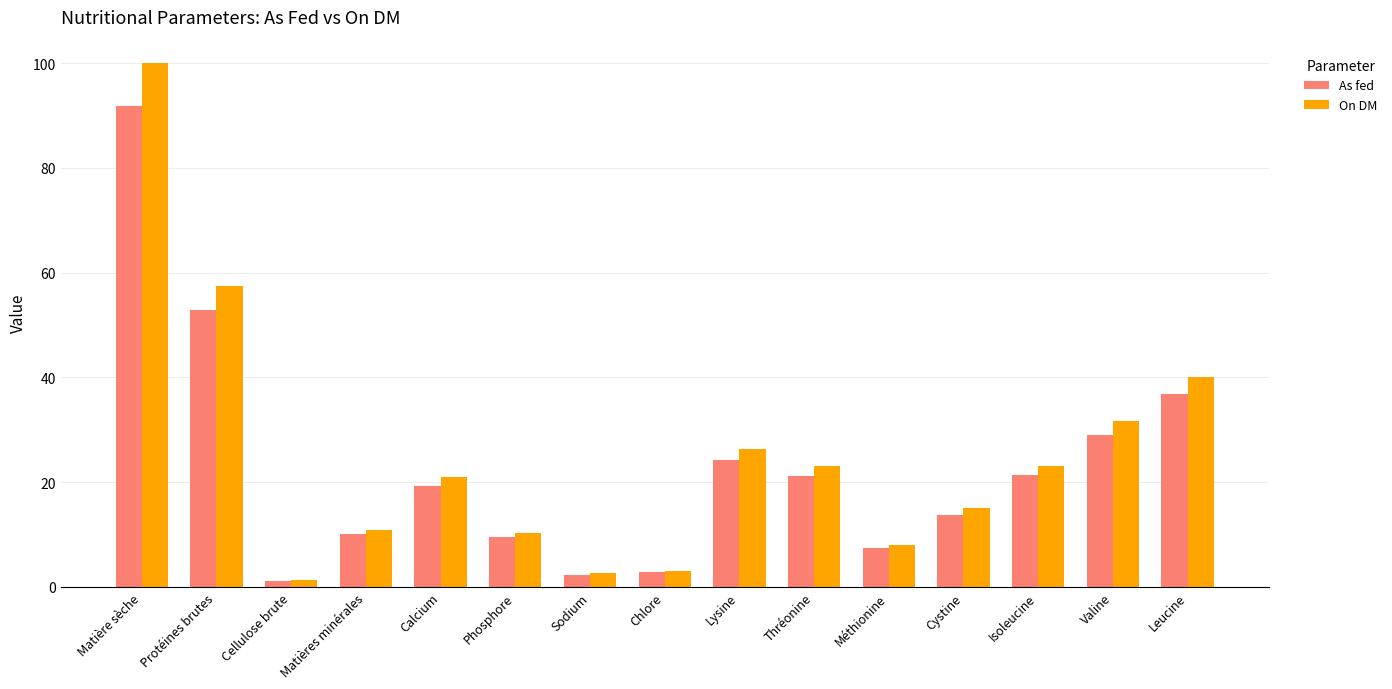

Which series changed the most between Méthionine and Isoleucine?

On DM